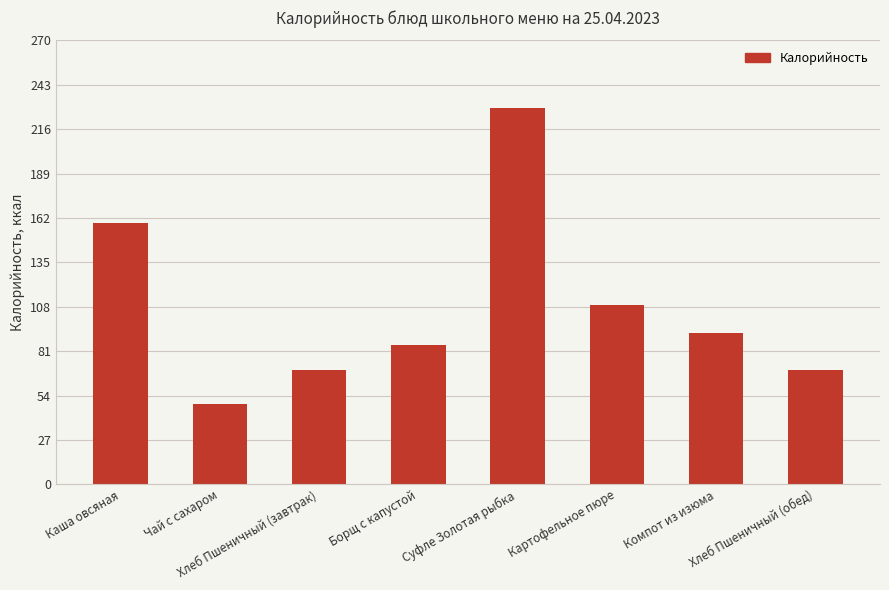

What is the value of the 3rd bar from the left?

69.3